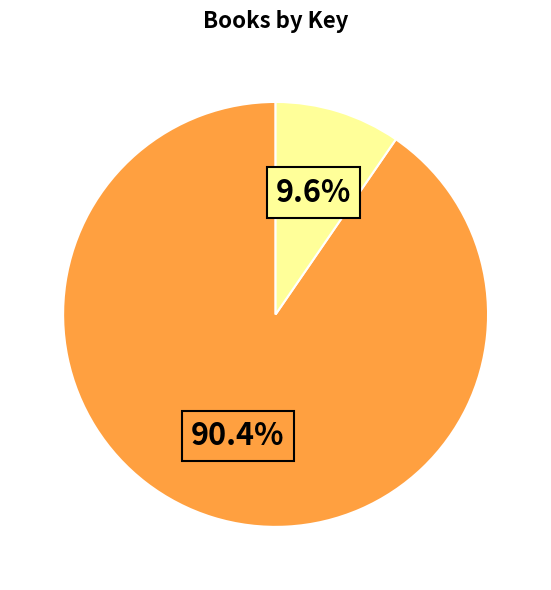

Count the number of slices in the pie.

2